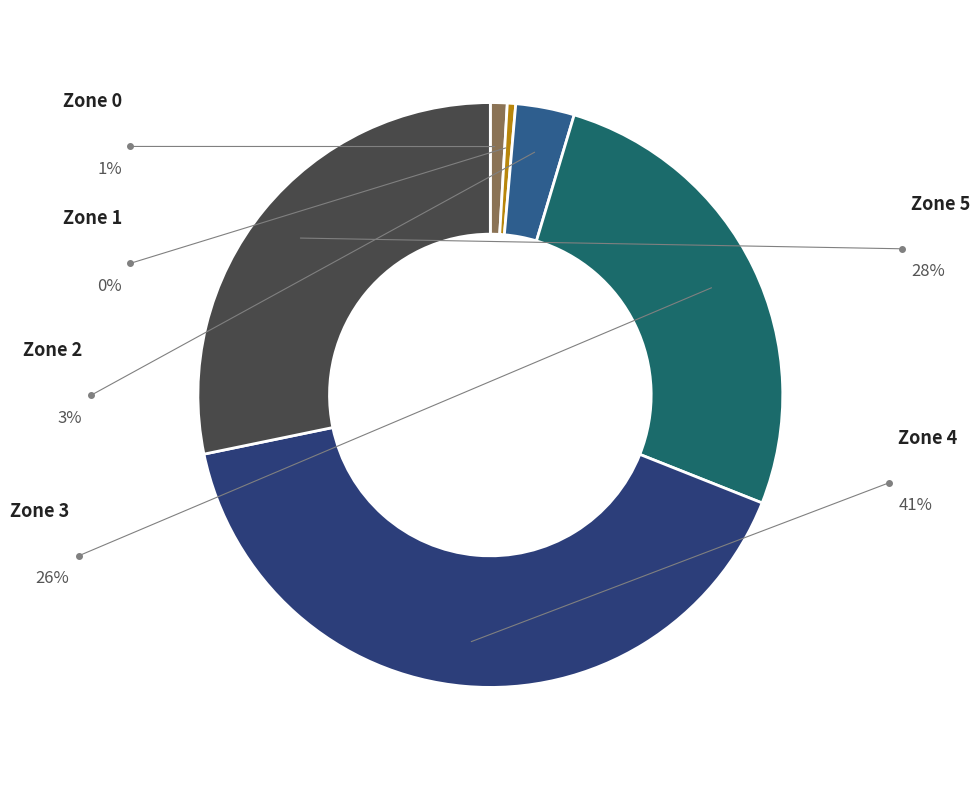

Does any single category account for the majority?

No